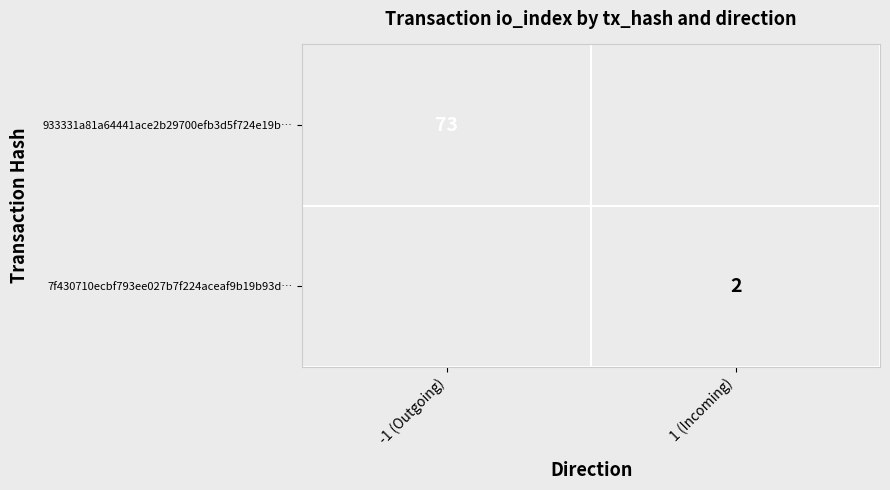

Is it true that 933331a81a64441ace2b29700efb3d5f724e19b… equals 73 at -1 (Outgoing)?

True